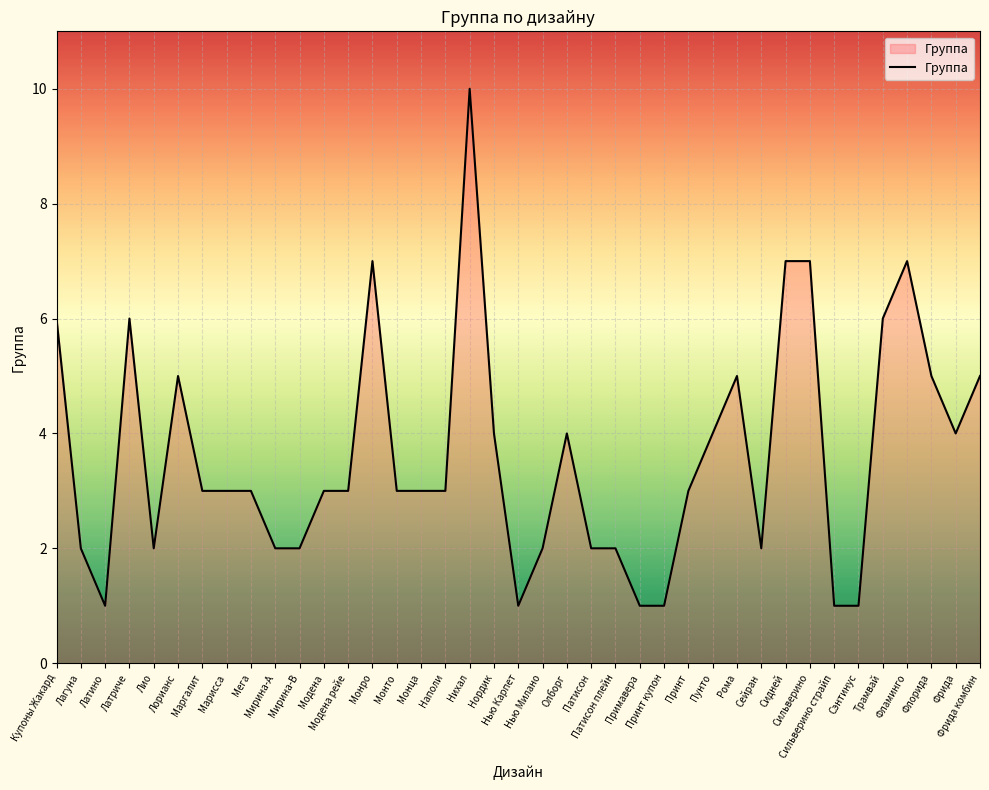

True or false: the data shows 2 at Лагуна.

True